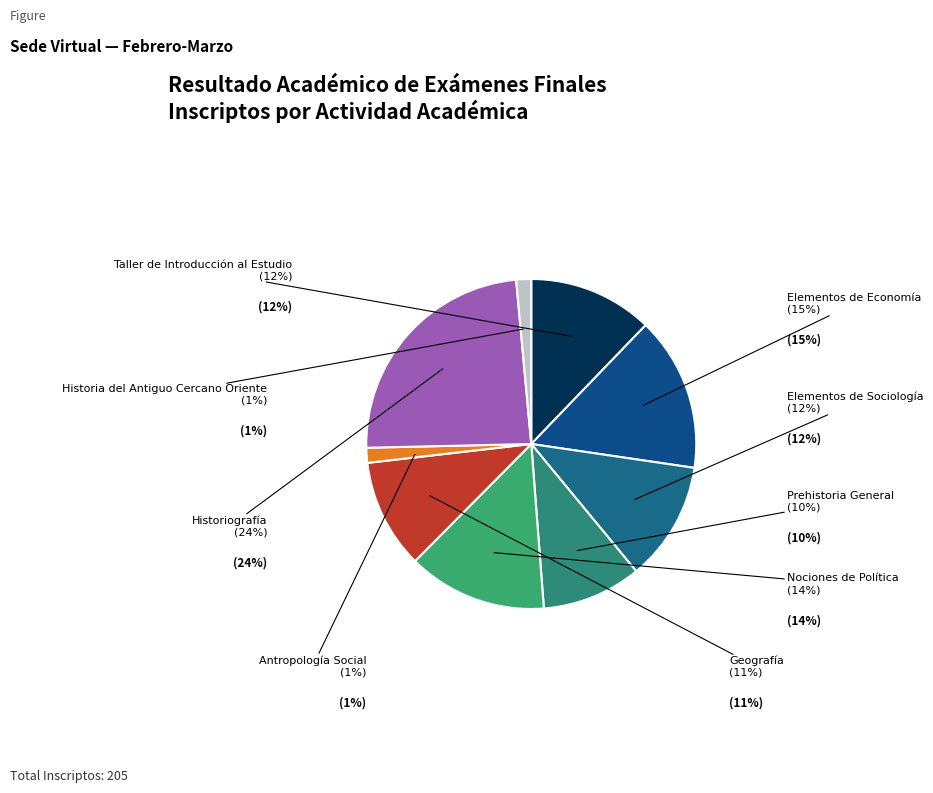

To the nearest percent, what percentage of the pie is Antropología Social?

1%